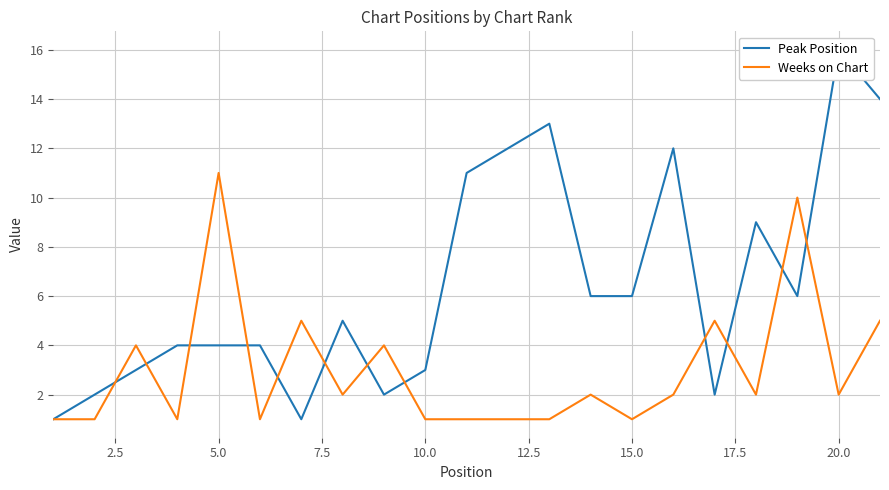

Rank the series by their maximum value, from highest to lowest.

Peak Position, Weeks on Chart